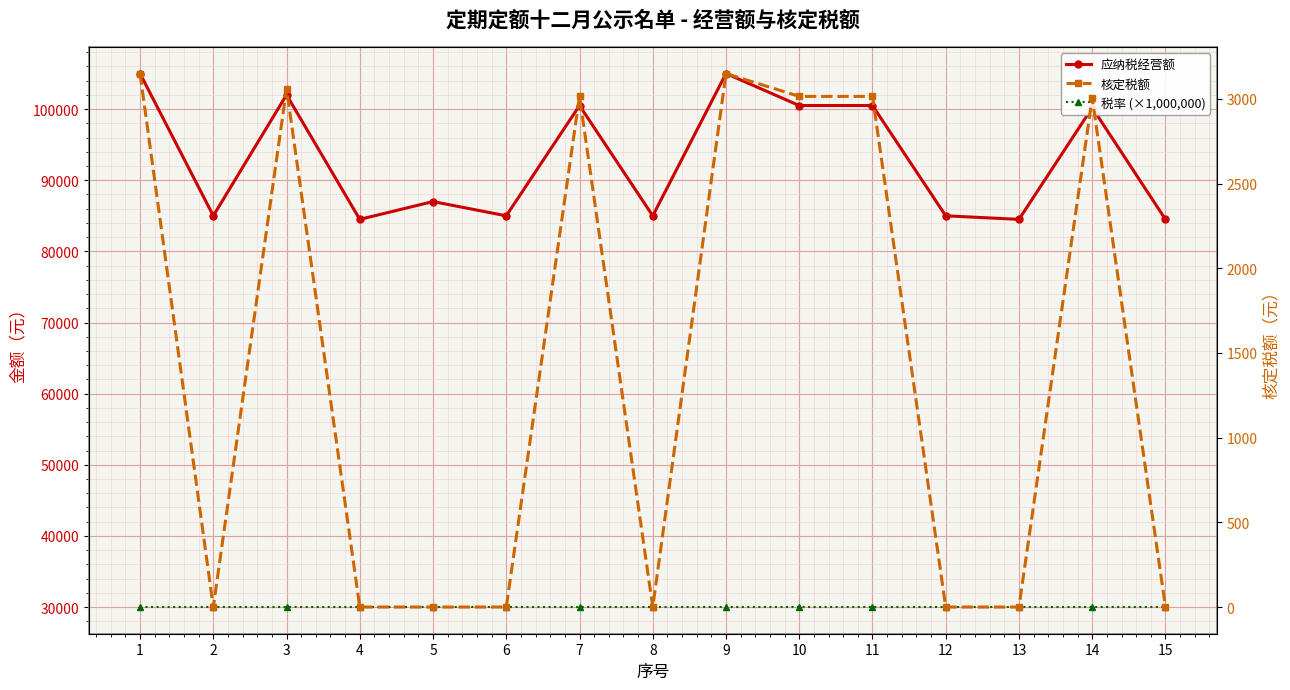

What is the maximum value for 应纳税经营额?

105004.0